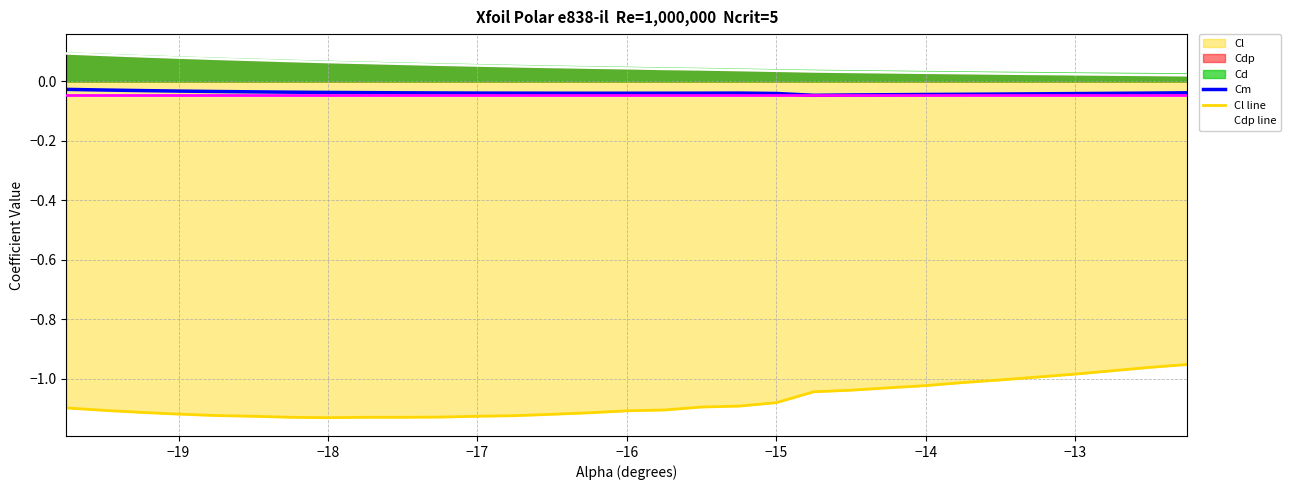

Reading left to right, what are all the values shown in this chart?

Cm: -0.0	-0.0	-0.0	-0.0	-0.0	-0.0	-0.0	-0.0	-0.0	-0.0	-0.0	-0.0	-0.0	-0.0	-0.0	-0.0	-0.0	-0.0	-0.0	-0.0	-0.0	-0.0	-0.0	-0.0	-0.0	-0.0	-0.0	-0.0	-0.0	-0.0
Cl line: -1.1	-1.1	-1.1	-1.1	-1.1	-1.1	-1.1	-1.1	-1.1	-1.1	-1.1	-1.1	-1.1	-1.1	-1.1	-1.1	-1.1	-1.1	-1.1	-1.1	-1.0	-1.0	-1.0	-1.0	-1.0	-1.0	-1.0	-1.0	-1.0	-1.0
Cdp line: 0.1	0.1	0.1	0.1	0.1	0.1	0.1	0.1	0.1	0.1	0.1	0.1	0.1	0.0	0.0	0.0	0.0	0.0	0.0	0.0	0.0	0.0	0.0	0.0	0.0	0.0	0.0	0.0	0.0	0.0